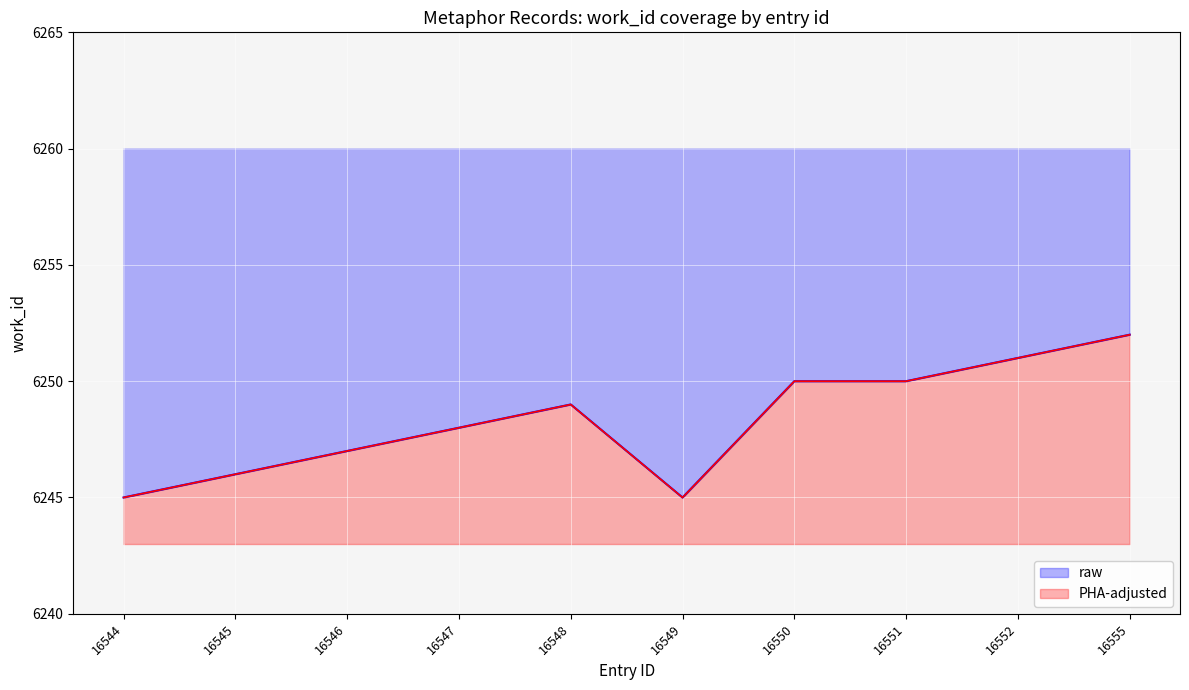

Approximately how many times larger is the value at 16550 compared to 16551?

1.0